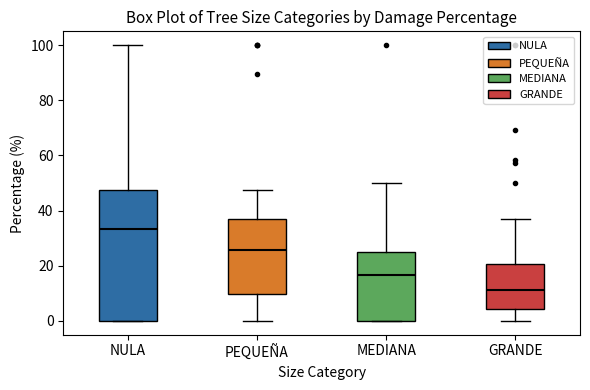

Where is the lower edge of the box for GRANDE on the y-axis? The values are not printed on the chart, so give them approximately, as read against the axis.

4